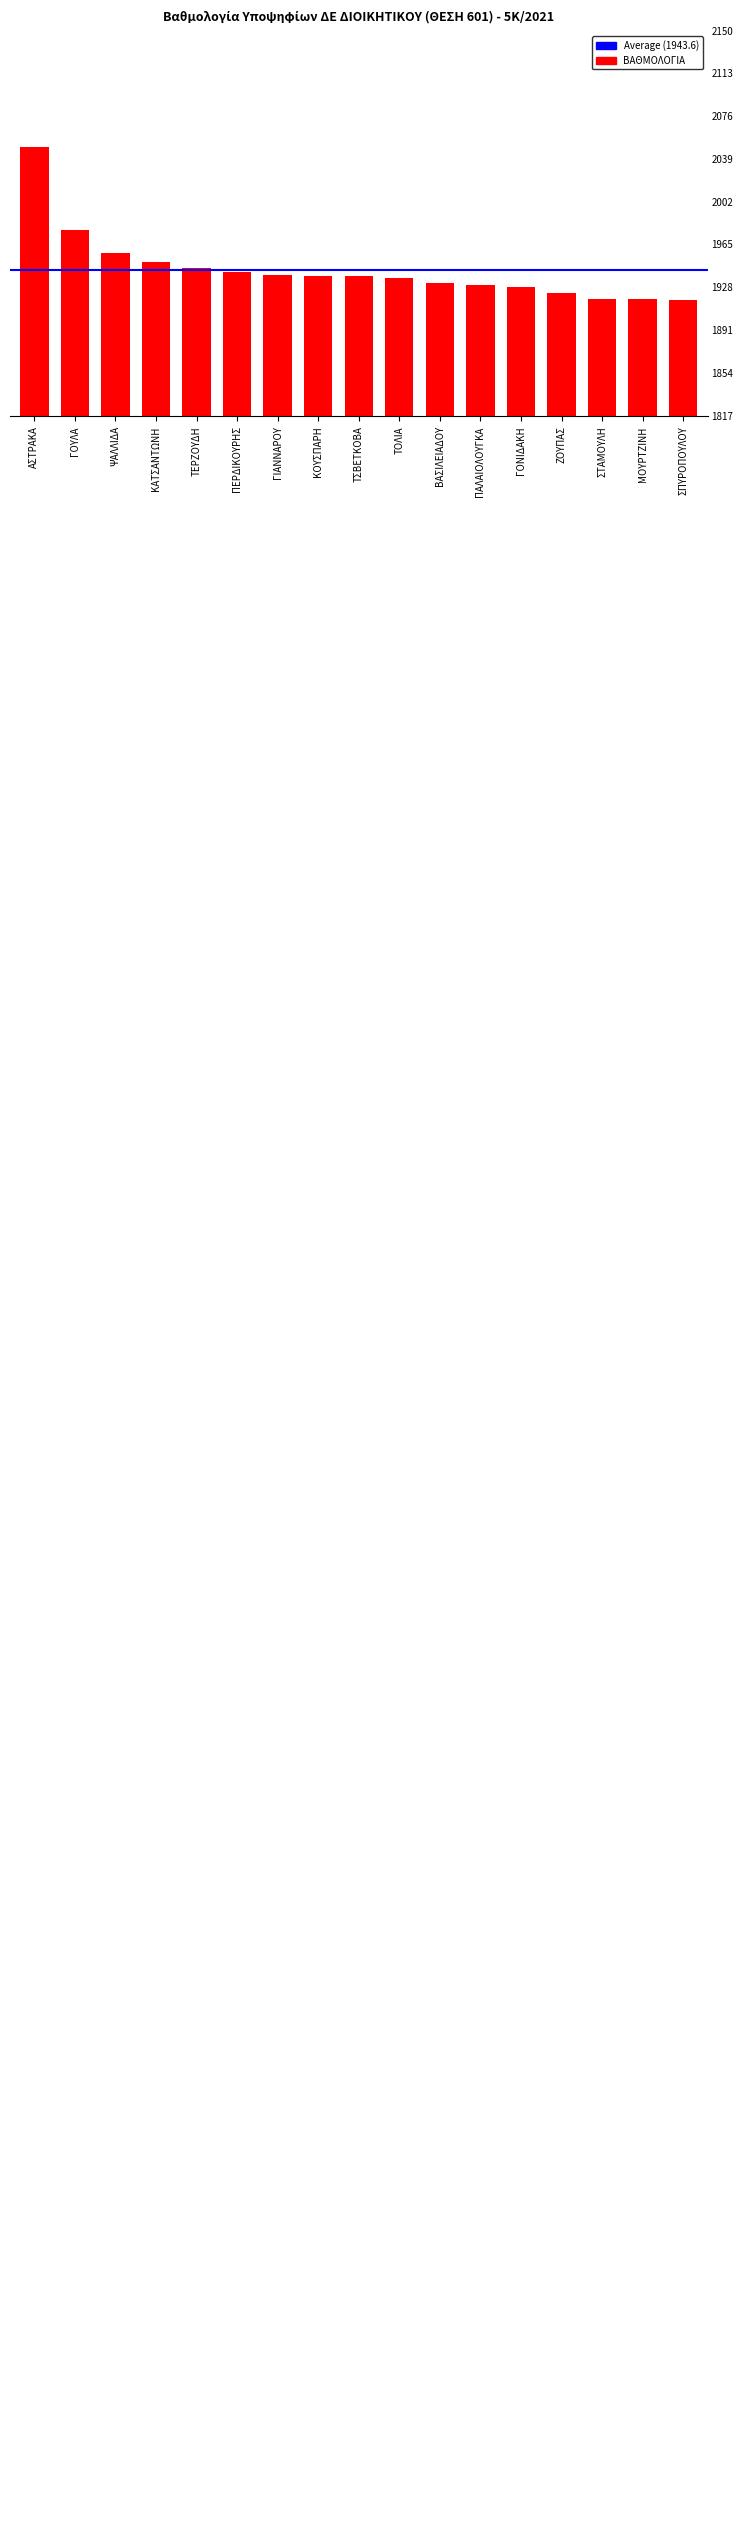

True or false: the data shows 1939 at ΓΙΑΝΝΑΡΟΥ.

True